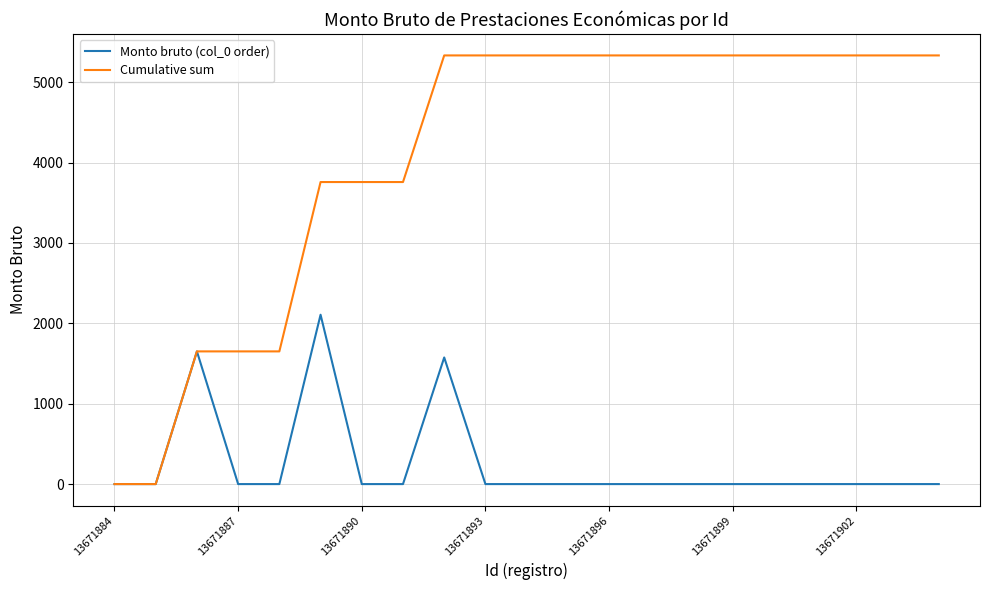

Which series has the largest range (max minus min)?

Cumulative sum